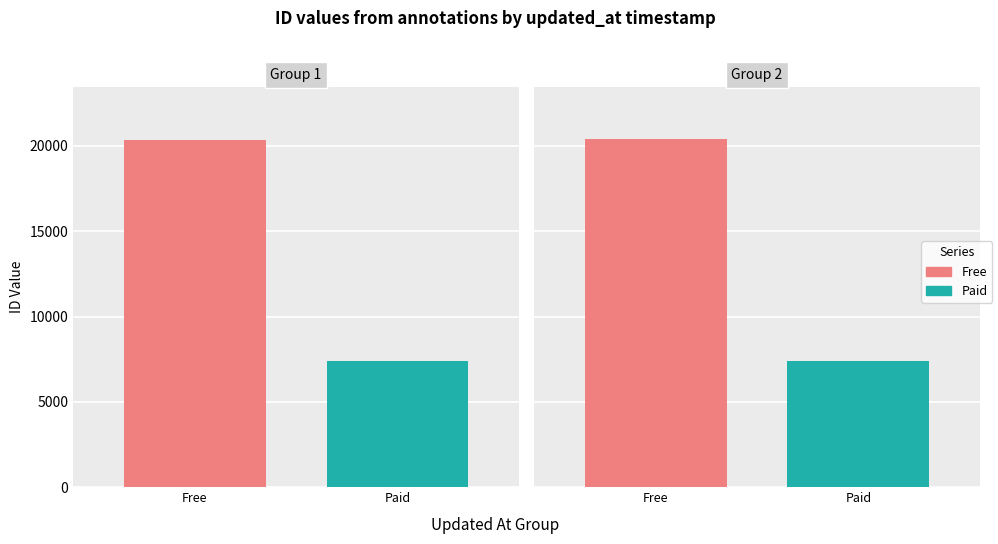

Which series has the widest spread of values?

Free